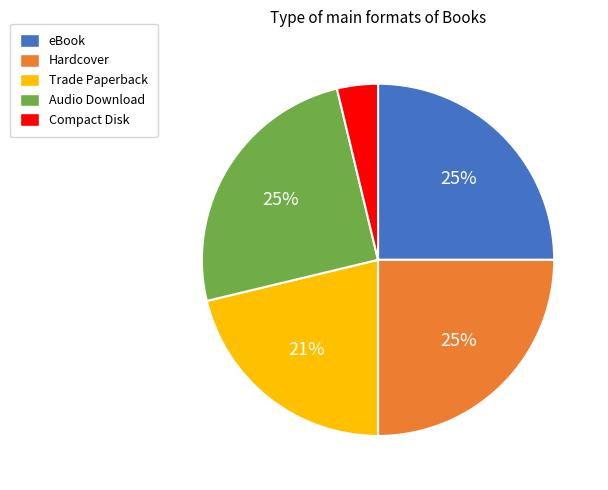

The Audio Download slice represents 17% of the pie. True or false?

False